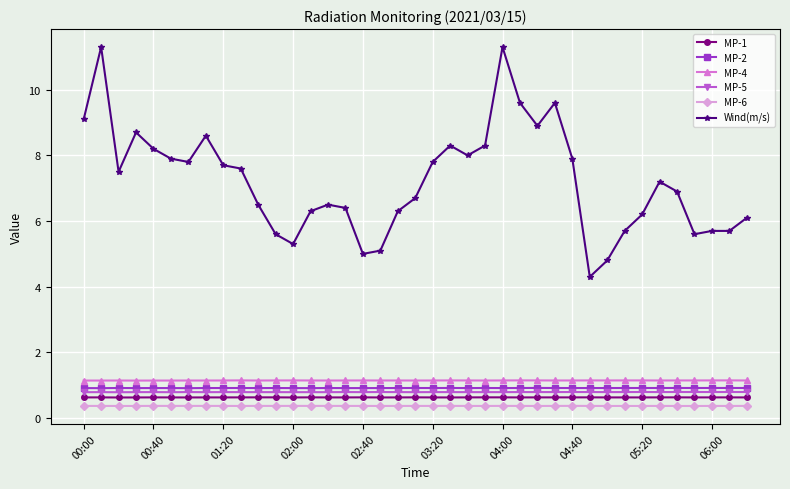

True or false: MP-6 has more than 0 points higher than both neighbors.

True